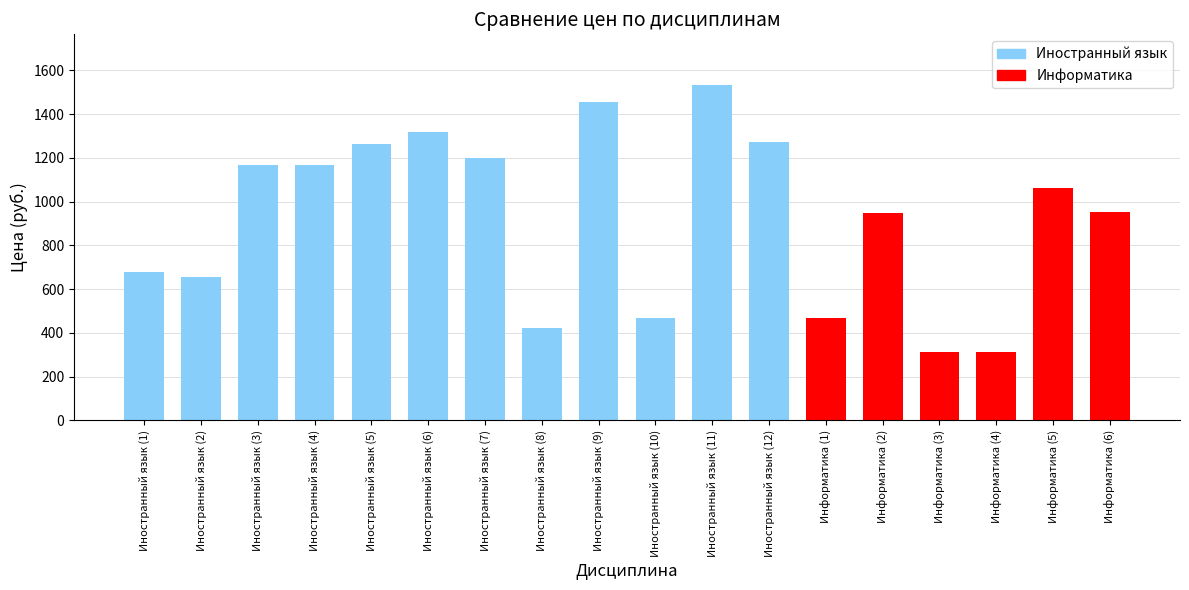

Count the number of data series in this chart.

1